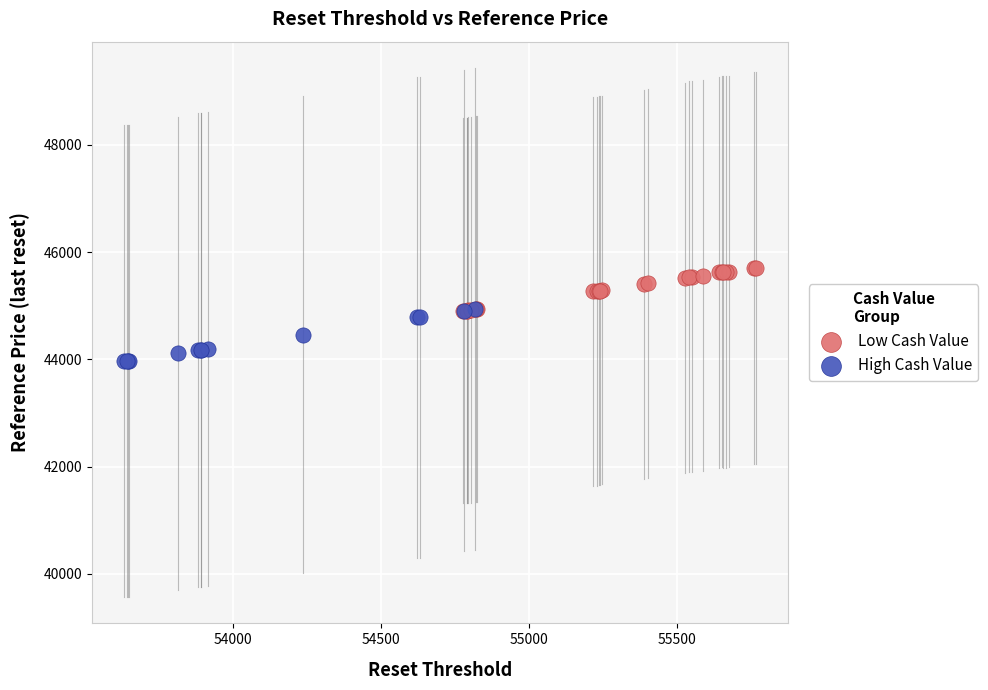

Which series reaches the maximum Y coordinate?

Low Cash Value